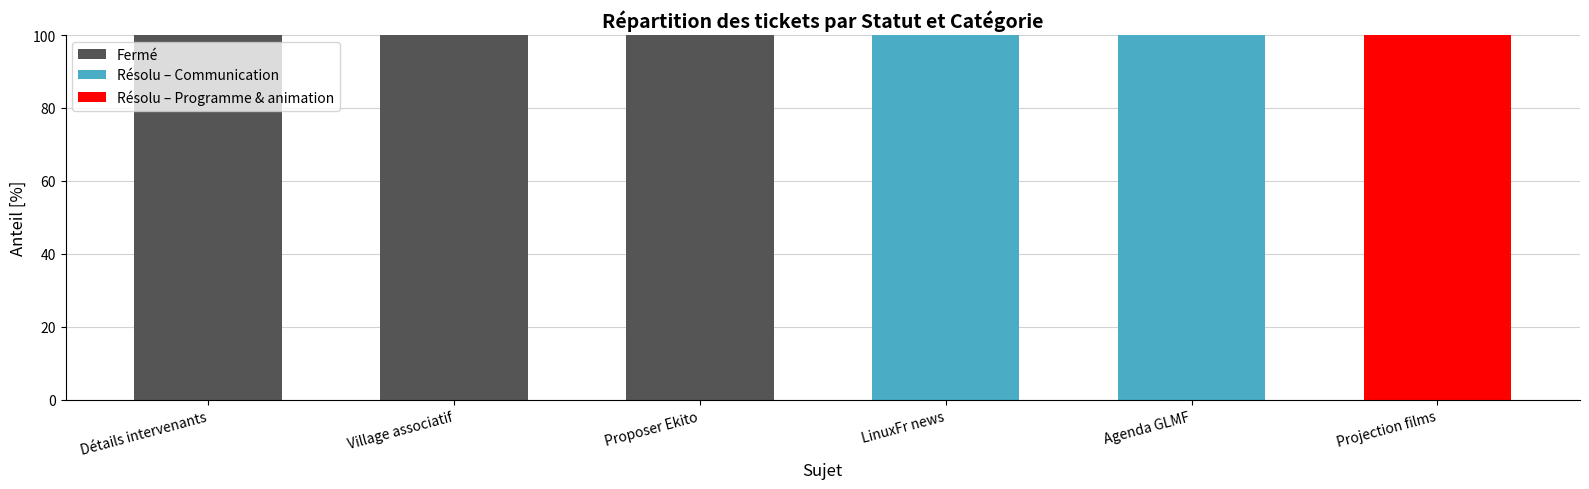

The value of Fermé at Village associatif is 100. True or false?

True